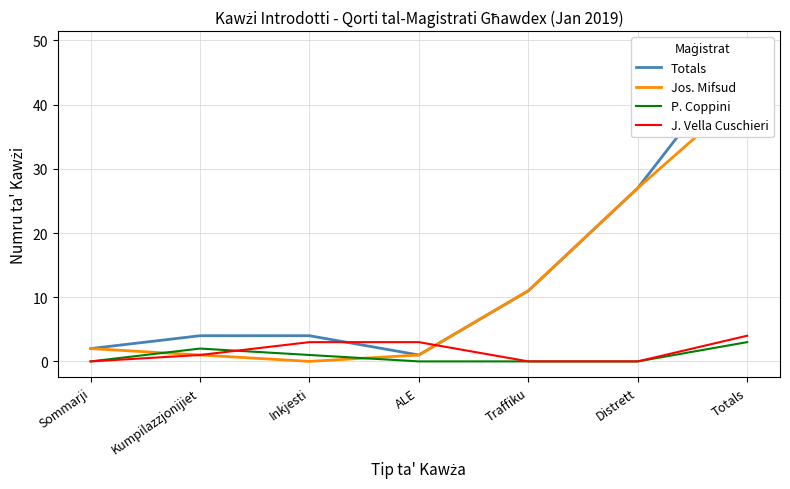

What is the difference between the highest and lowest values at Traffiku?

11